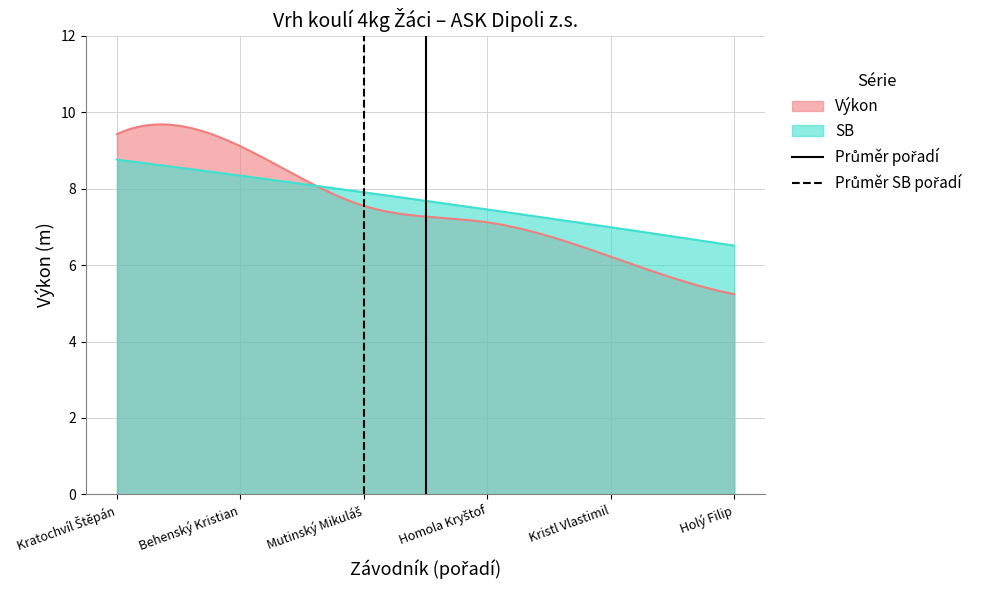

What is the maximum value for Výkon?

9.7